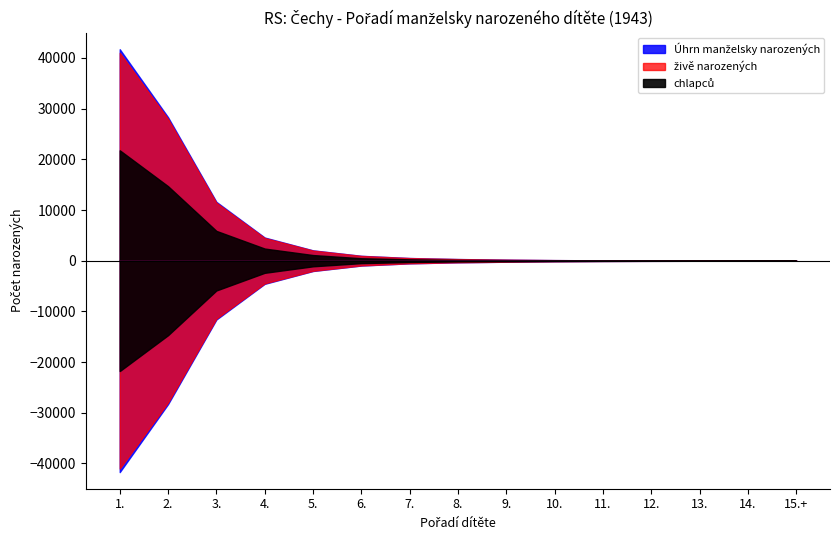

At 3., list the series in order from largest to smallest.

Úhrn manželsky narozených, živě narozených, chlapců